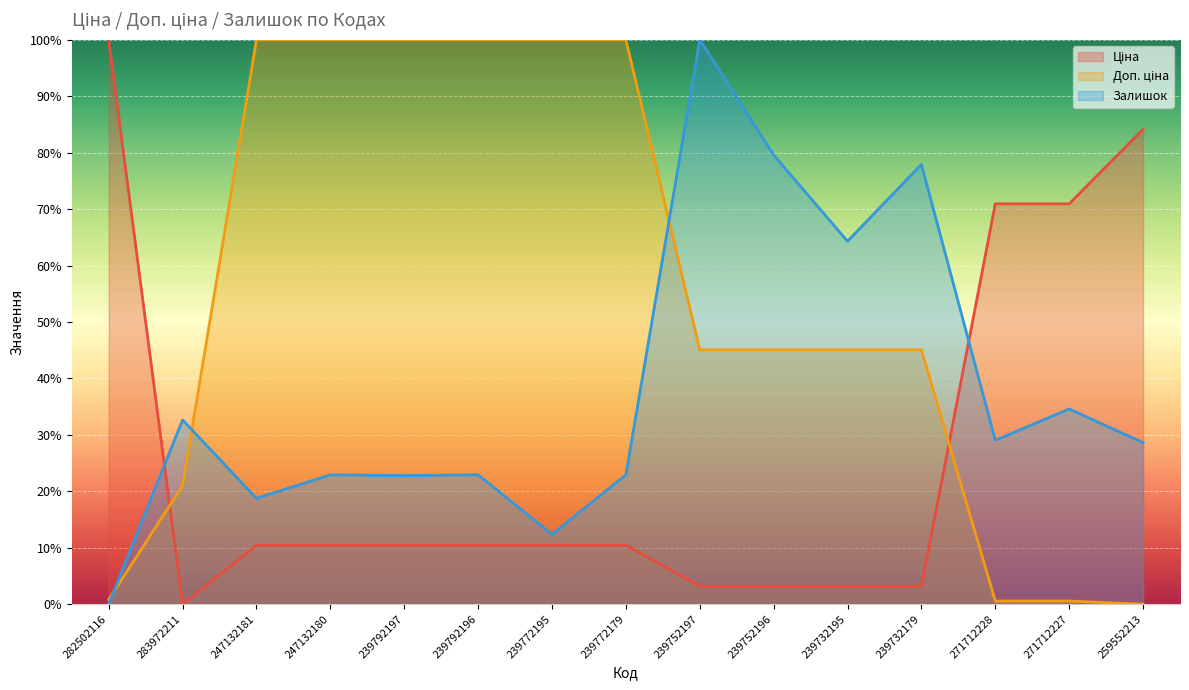

How many values in the Доп. ціна series exceed 45?

10